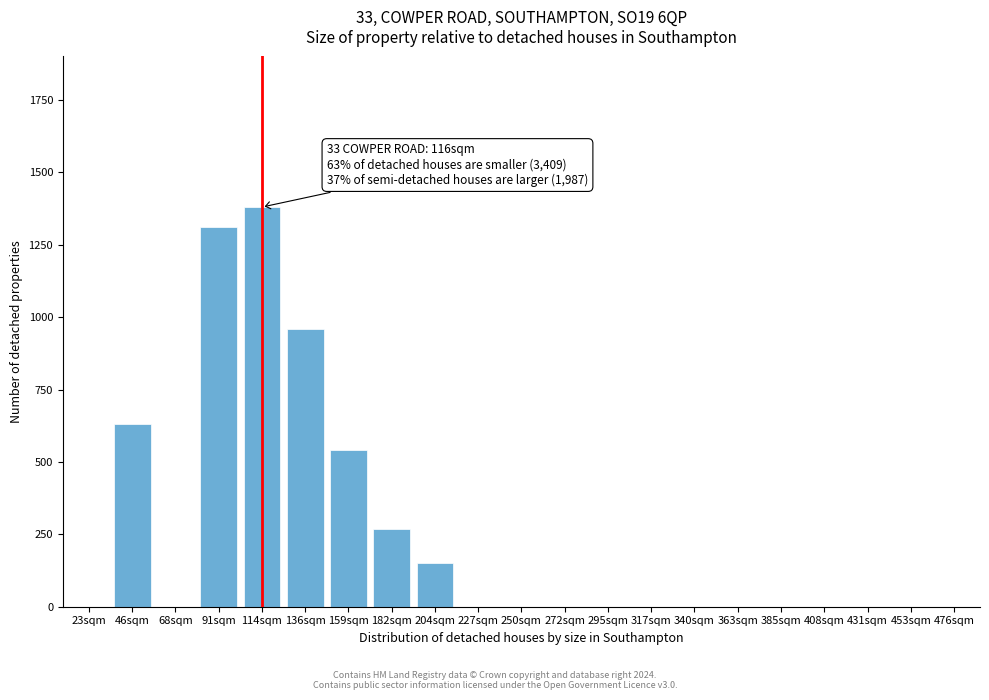

Reading right to left, transcribe all the data shown in this chart.

476sqm=0	453sqm=0	431sqm=0	408sqm=0	385sqm=0	363sqm=0	340sqm=0	317sqm=0	295sqm=0	272sqm=0	250sqm=0	227sqm=0	204sqm=150	182sqm=270	159sqm=540	136sqm=960	114sqm=1380	91sqm=1310	68sqm=0	46sqm=630	23sqm=0